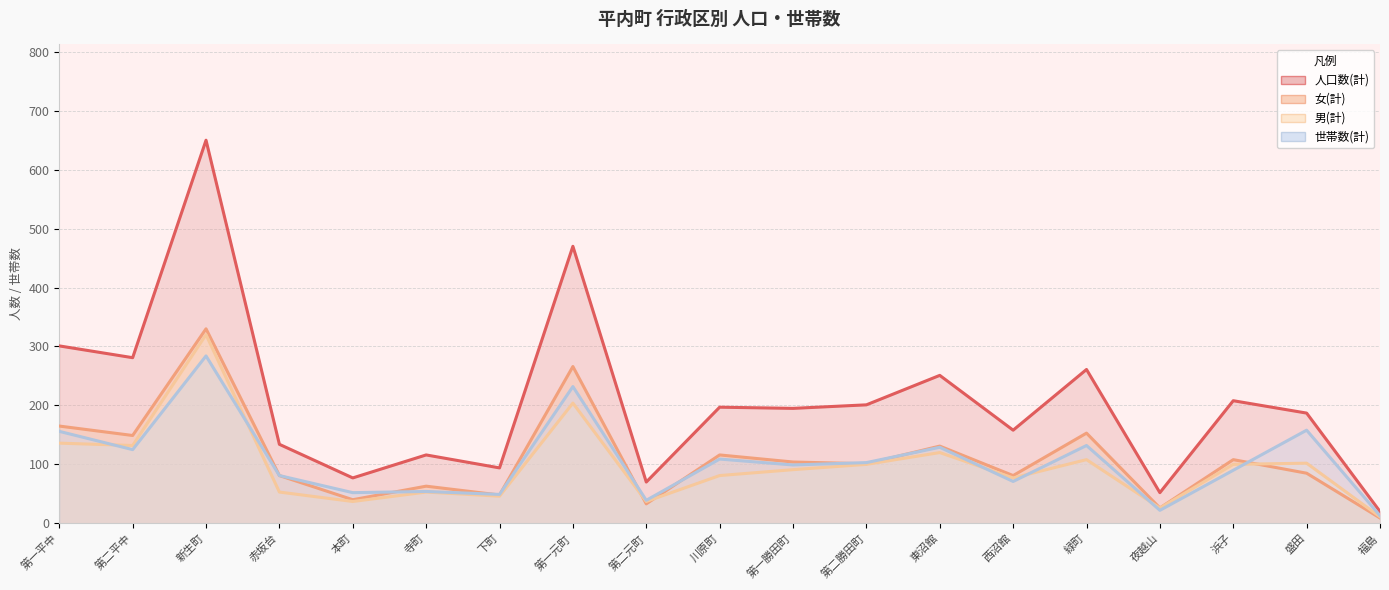

How many interior local valleys does the 男(計) series have?

6